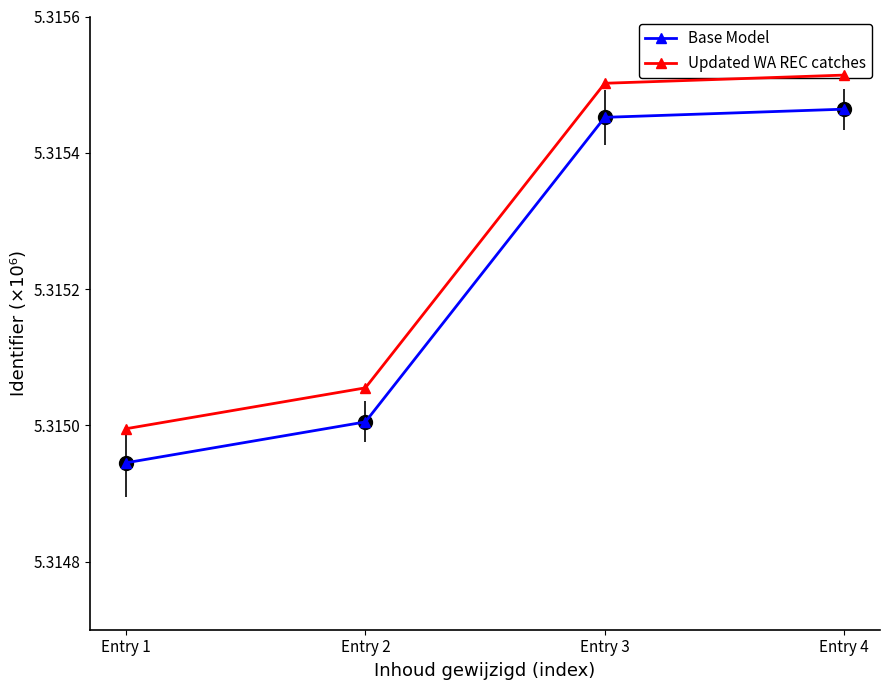

What value does the Updated WA REC catches series have at Entry 2?

5.3